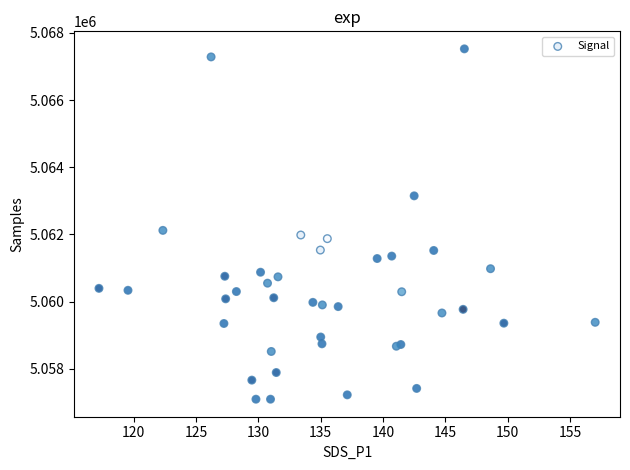

What Y value in the scatter plot is closest to 5062311?

5062122